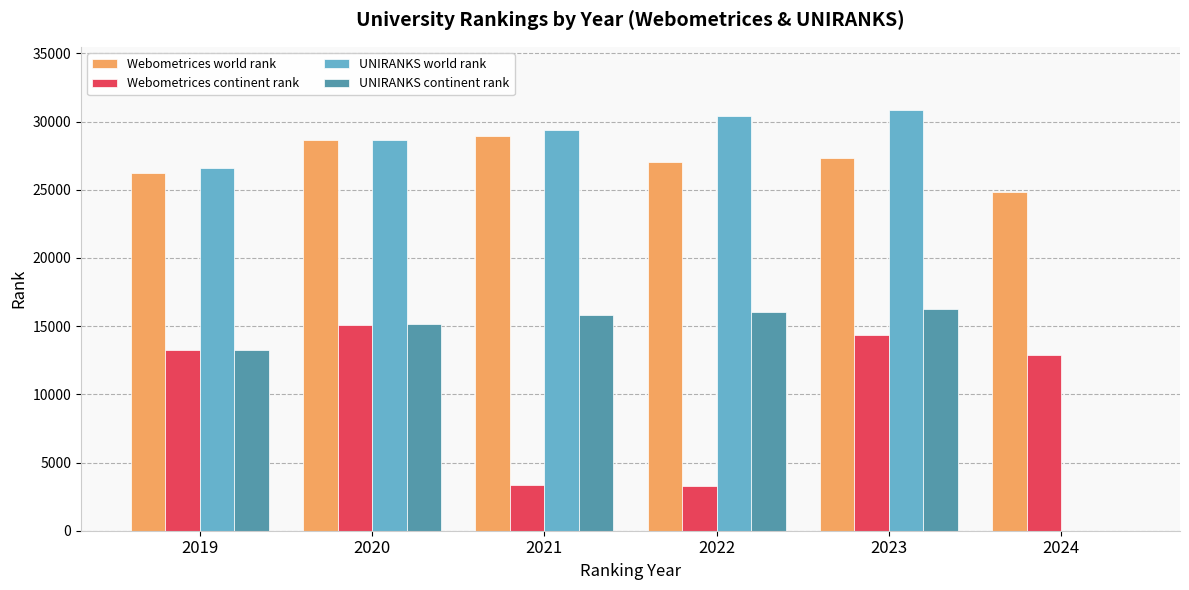

What is the total value across all series at 2019?

79283